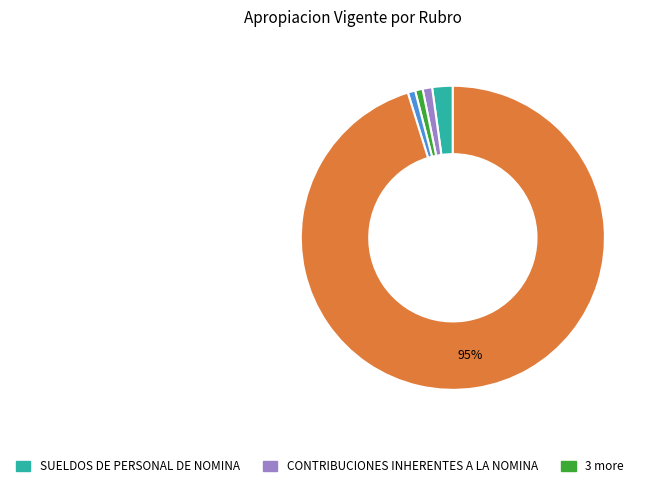

Is there a majority slice in this chart?

Yes